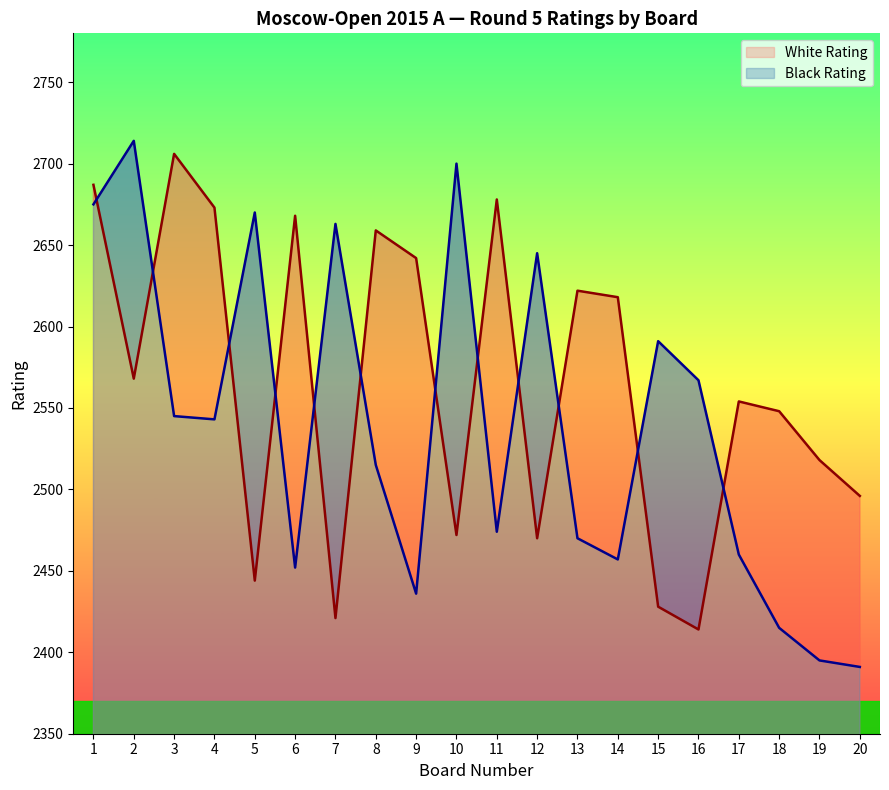

Reading left to right, list all the values displayed in this chart.

White Rating: 2687	2568	2706	2673	2444	2668	2421	2659	2642	2472	2678	2470	2622	2618	2428	2414	2554	2548	2518	2496
Black Rating: 2675	2714	2545	2543	2670	2452	2663	2515	2436	2700	2474	2645	2470	2457	2591	2567	2460	2415	2395	2391